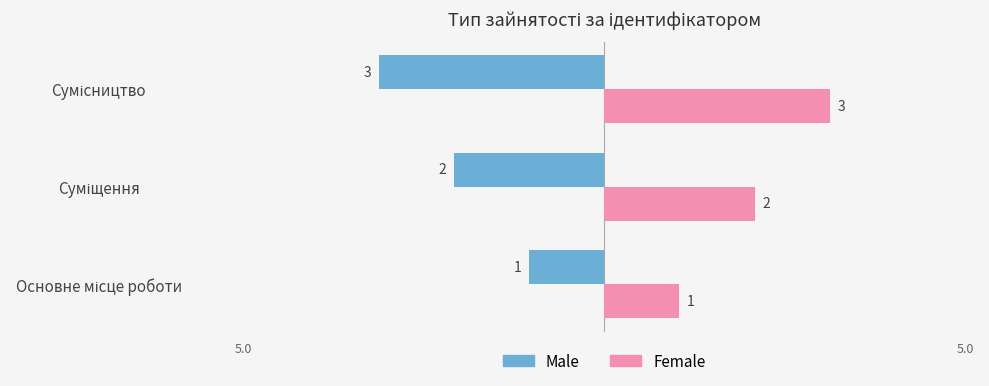

What is the sum of all Female values?

6